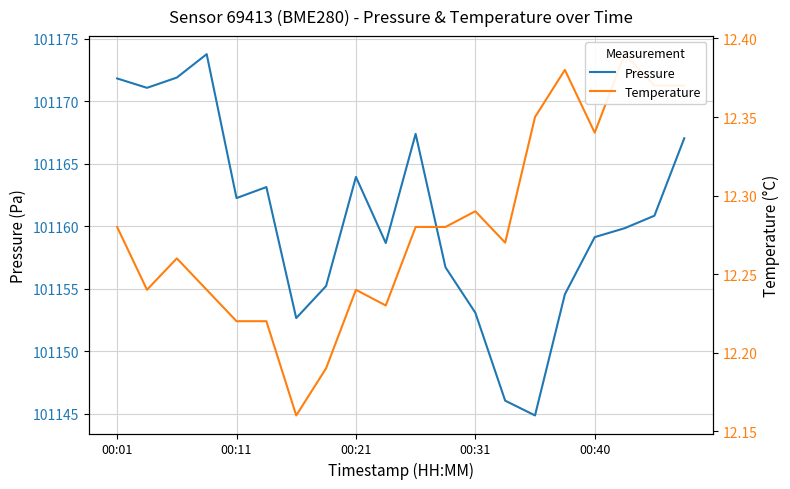

What is the difference between the highest and lowest values at 00:21?

101151.7